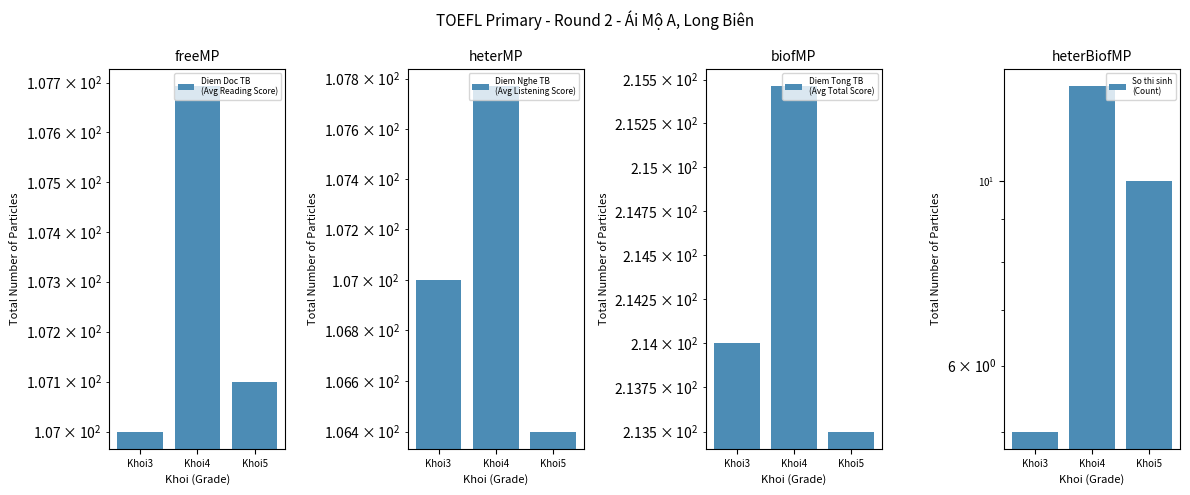

Reading left to right, what are all the values shown in this chart?

Diem Doc TB
(Avg Reading Score): 107.0	107.7	107.1
Diem Nghe TB
(Avg Listening Score): 107.0	107.8	106.4
Diem Tong TB
(Avg Total Score): 214.0	215.5	213.5
So thi sinh
(Count): 5.0	13.0	10.0